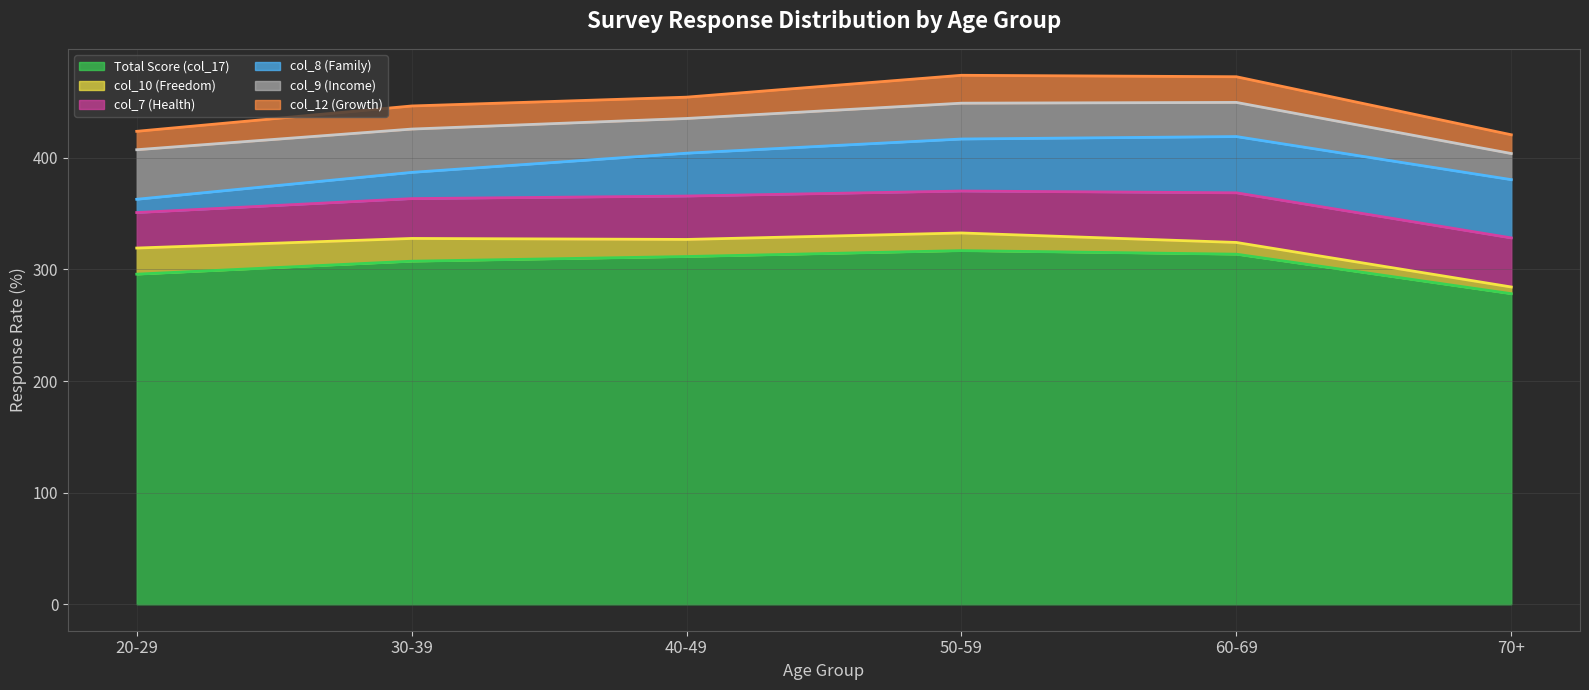

Which series changed the most between 20-29 and 70+?

col_10 (Freedom) (line)